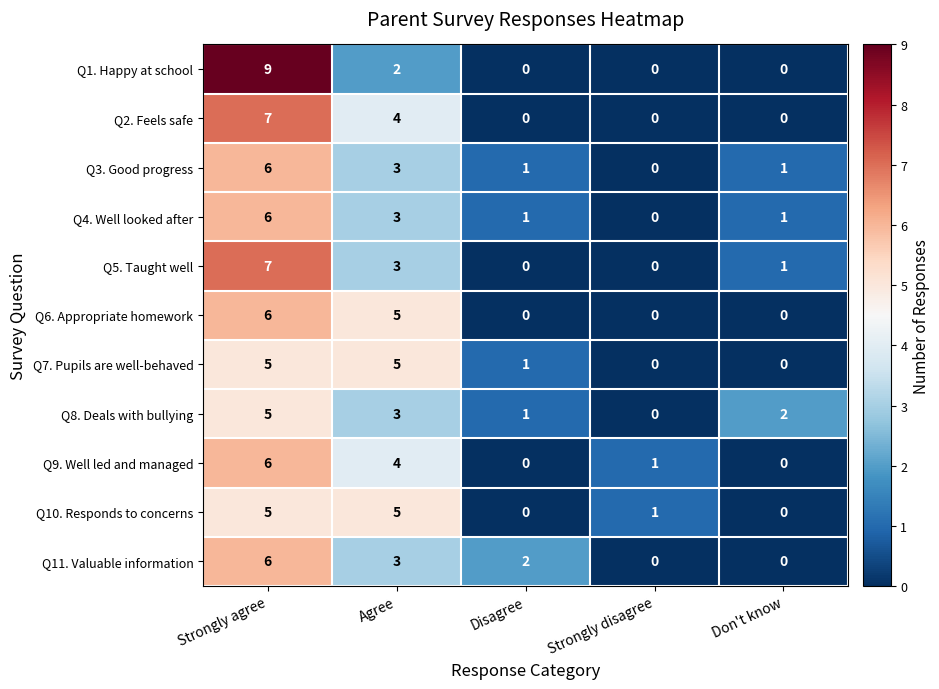

How many positive values does the Q7. Pupils are well-behaved series have?

3